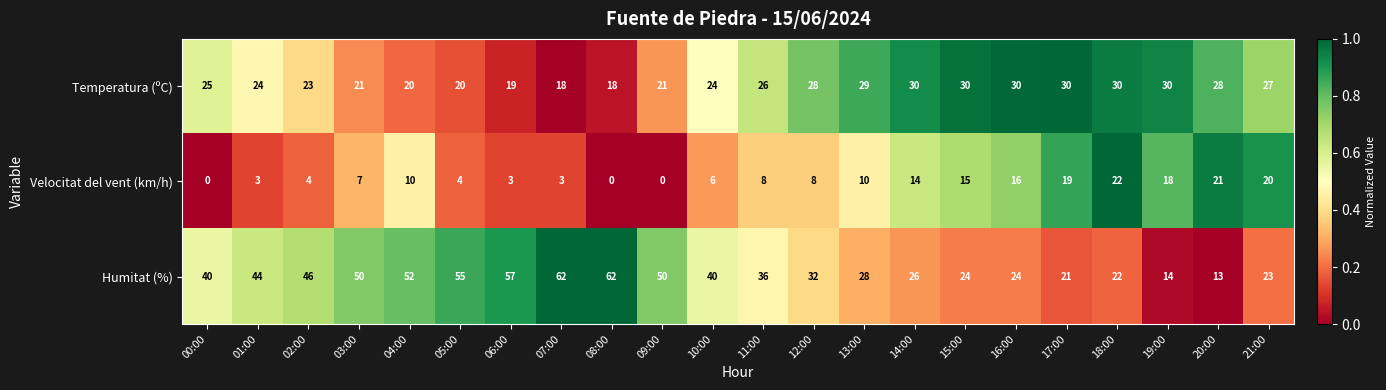

What is the approximate value of Velocitat del vent (km/h) at 10:00, to the nearest 10?

10